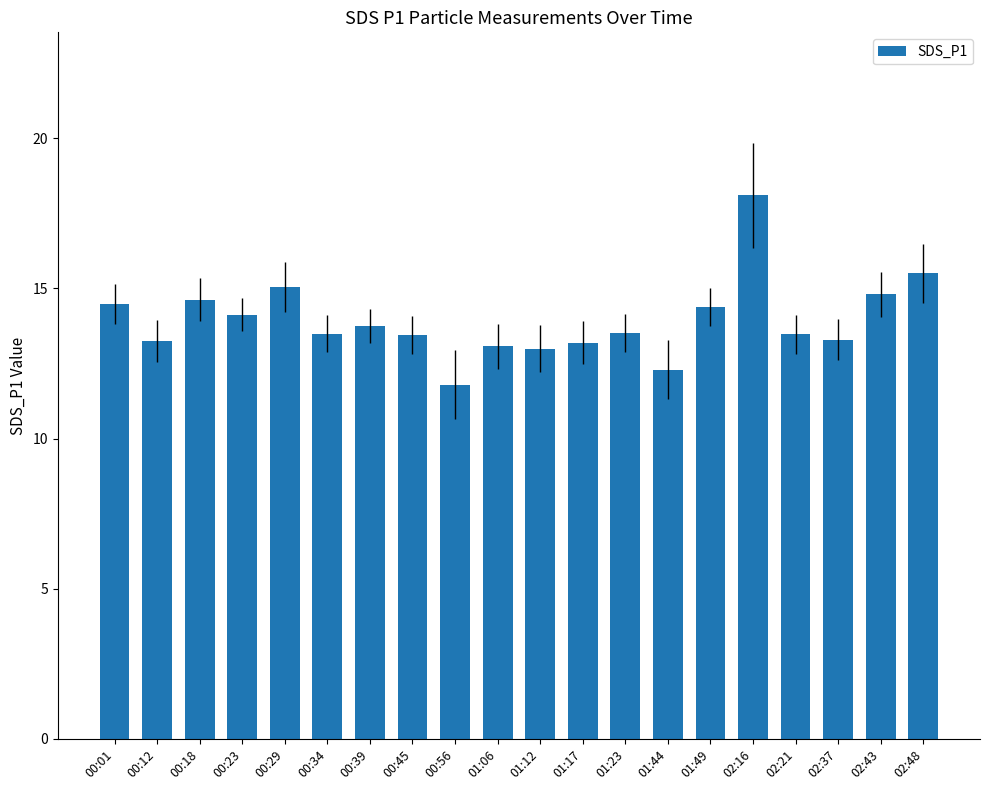

Between 00:23 and 02:48, which is larger?

02:48